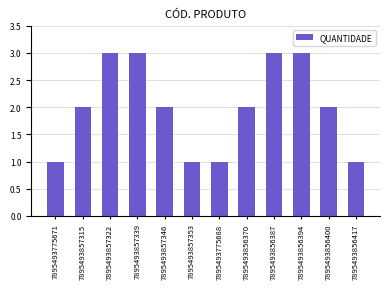

What is the change in value from 7895493775688 to 7895493856387?

+2